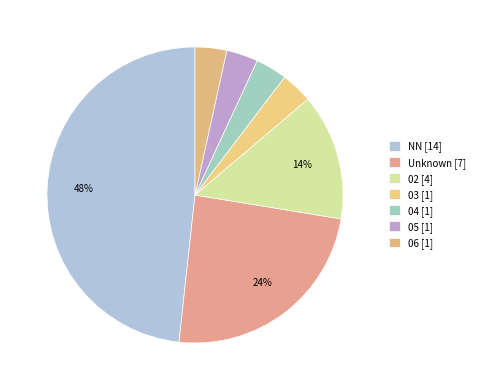

Count the number of slices in the pie.

7